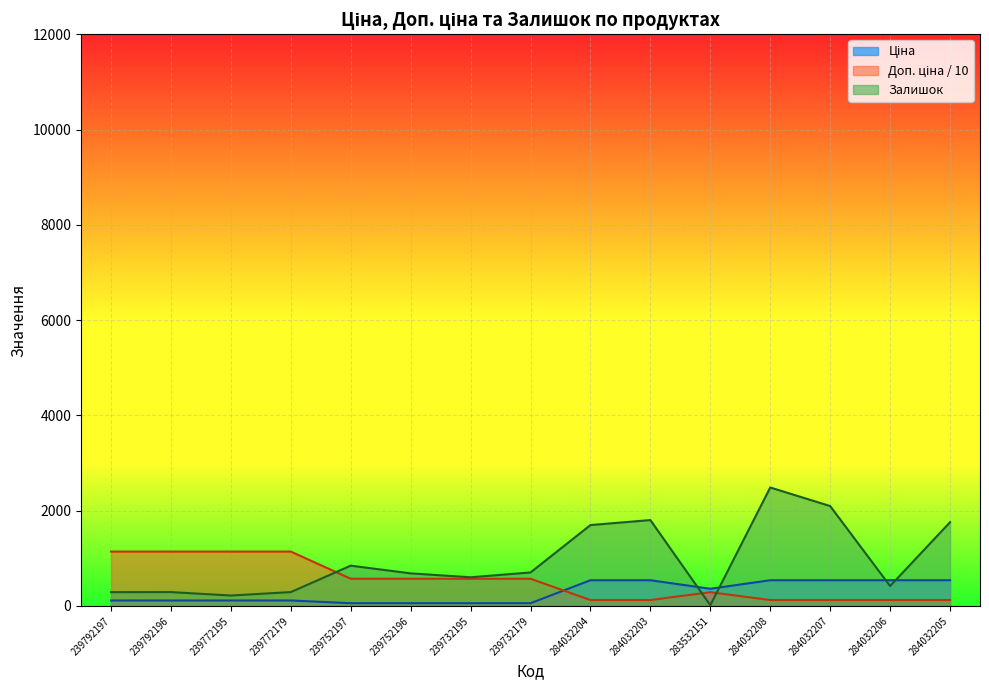

True or false: Ціна has more than 1 points higher than both neighbors.

False